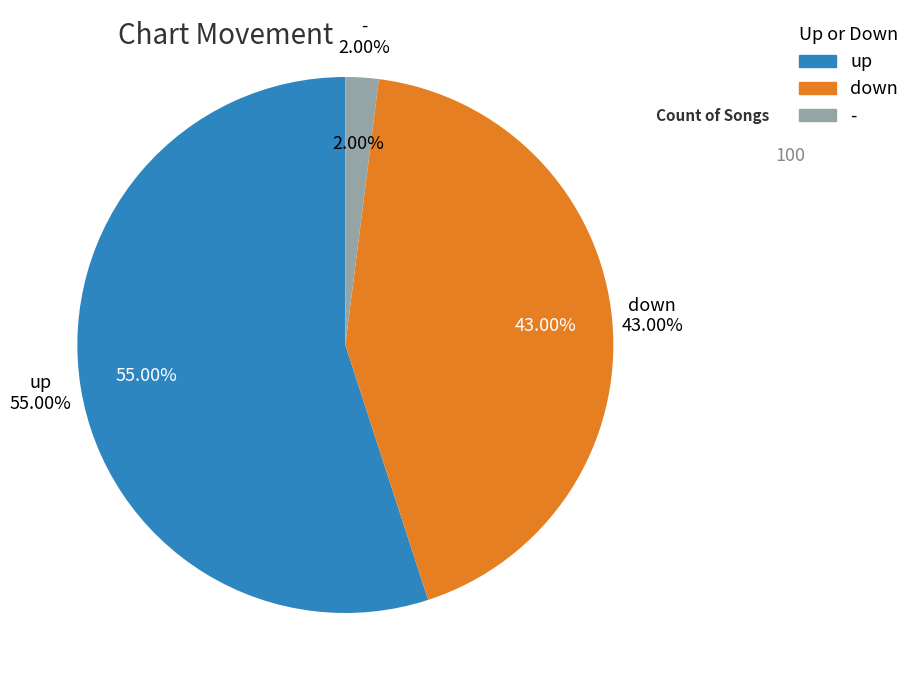

Count the number of slices in the pie.

3